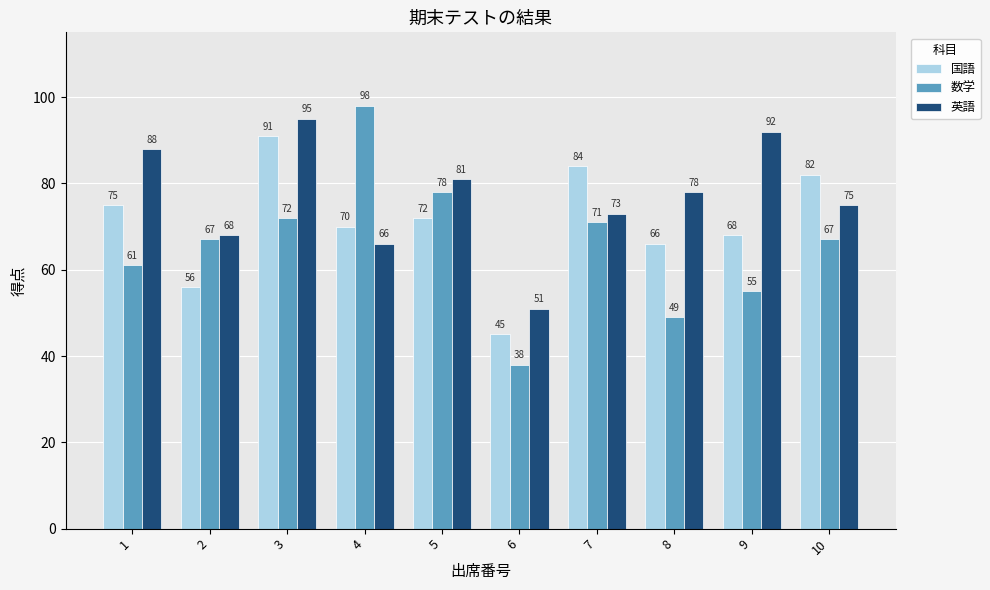

Reading left to right, list all the values displayed in this chart.

国語: 1=75	2=56	3=91	4=70	5=72	6=45	7=84	8=66	9=68	10=82
数学: 1=61	2=67	3=72	4=98	5=78	6=38	7=71	8=49	9=55	10=67
英語: 1=88	2=68	3=95	4=66	5=81	6=51	7=73	8=78	9=92	10=75